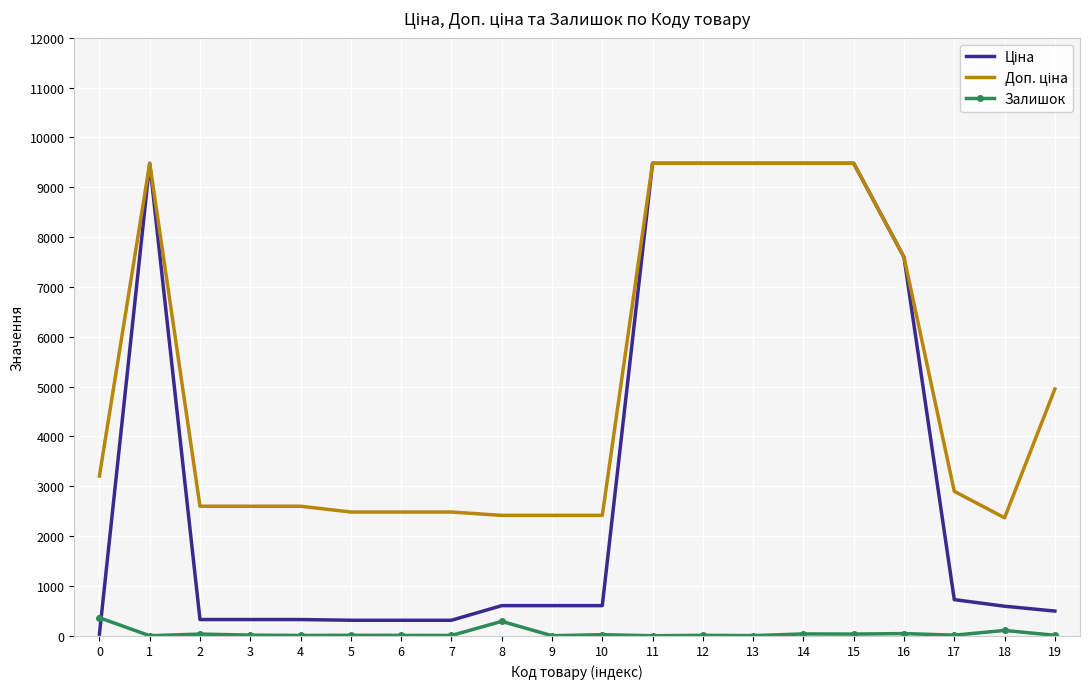

What is the total value across all series at 8?

3306.6